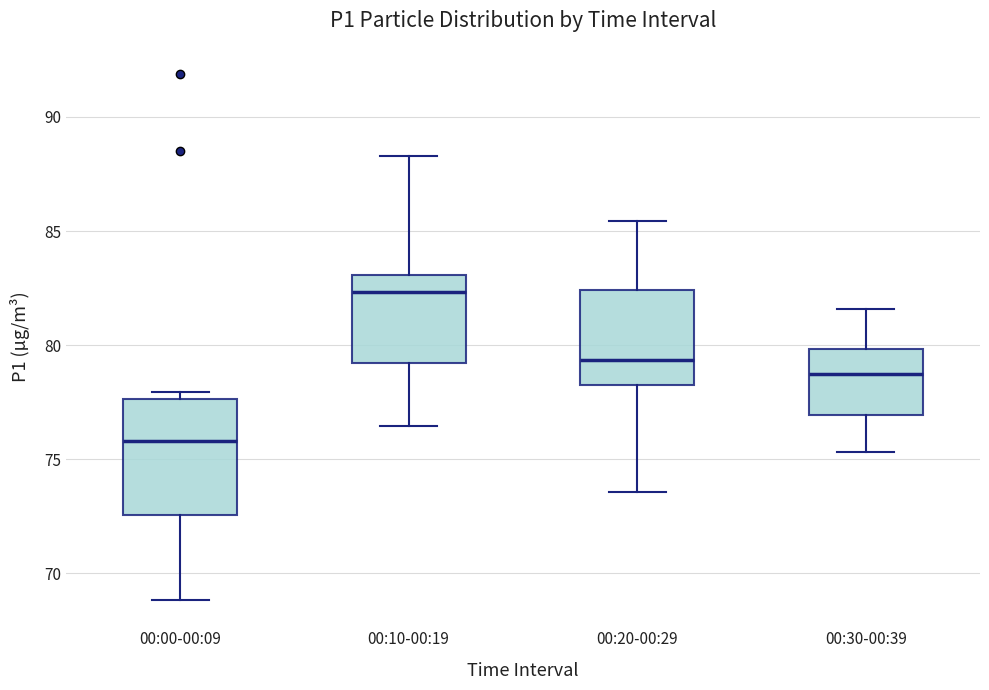

Which box is the tallest, from its lower edge to its upper edge?

00:00-00:09